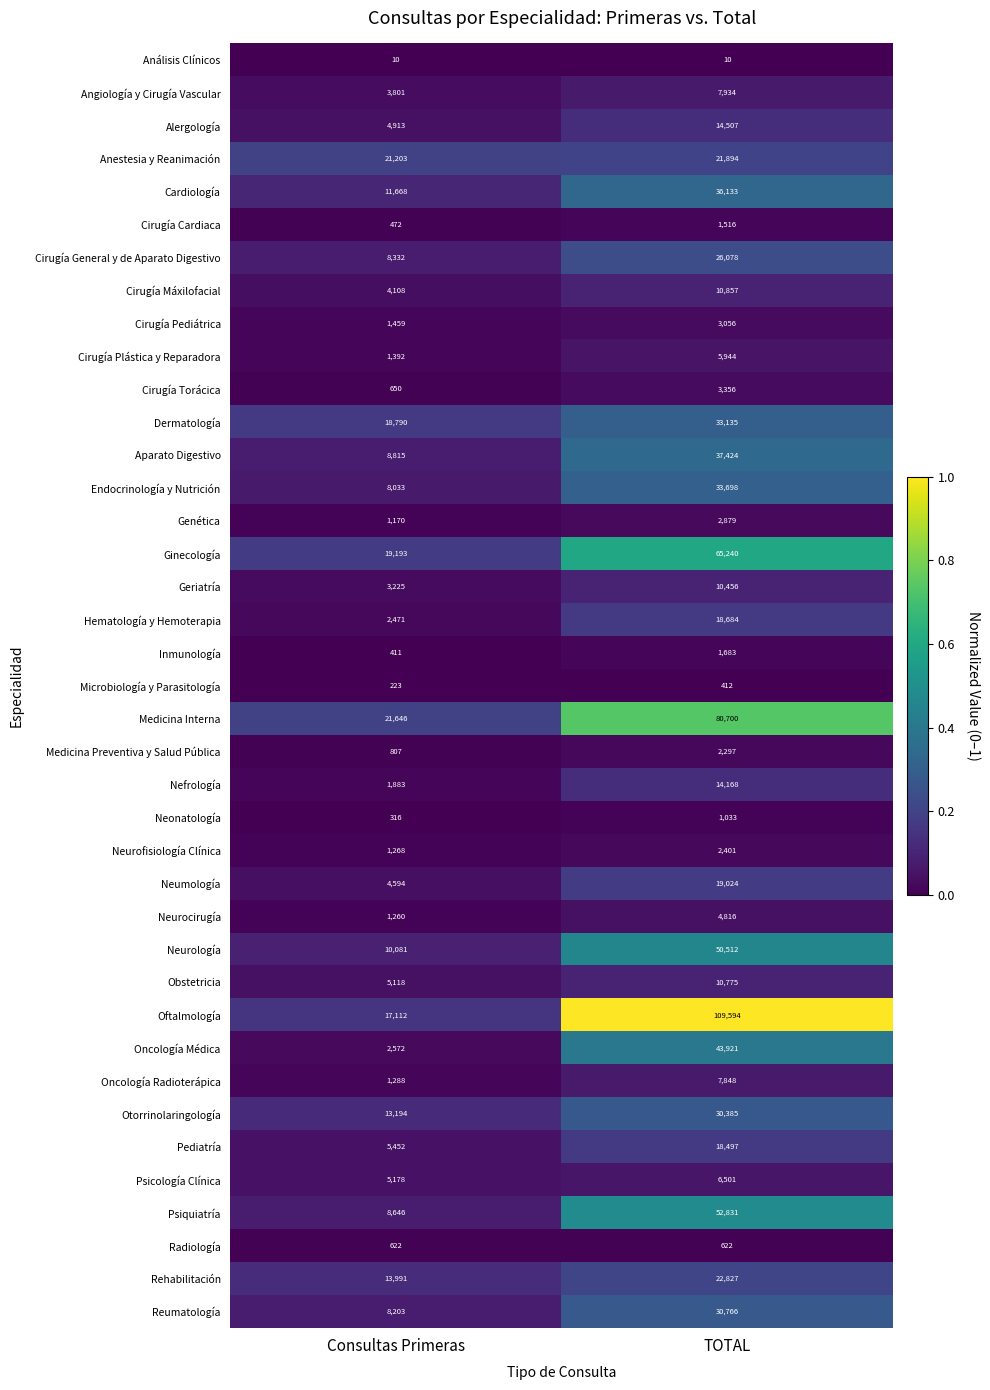

How many series are shown in this chart?

39